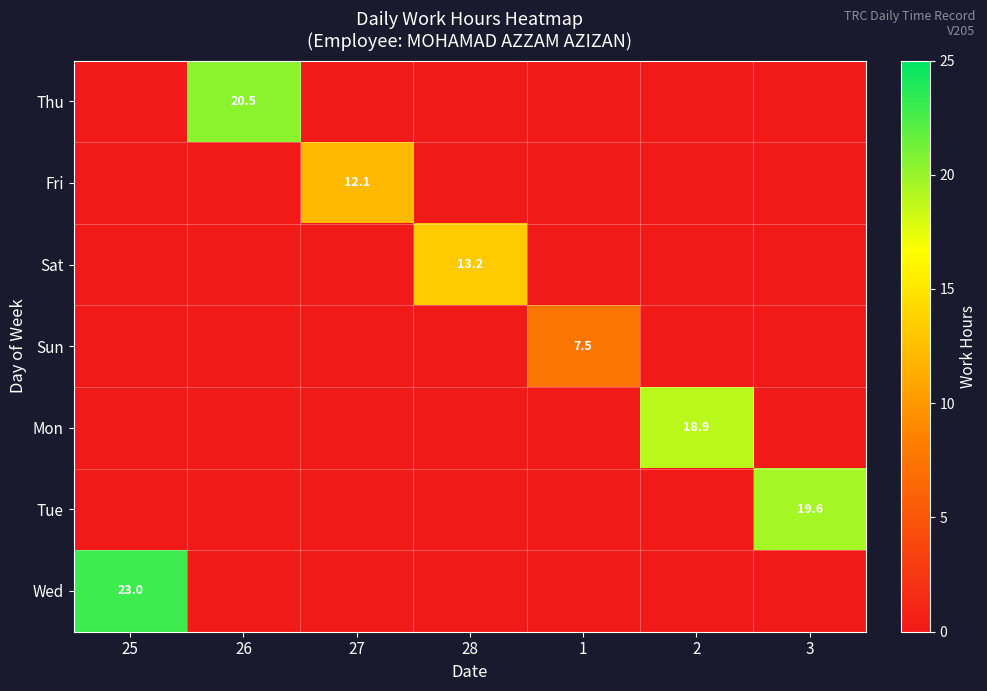

At which label does Sat reach its peak?

28